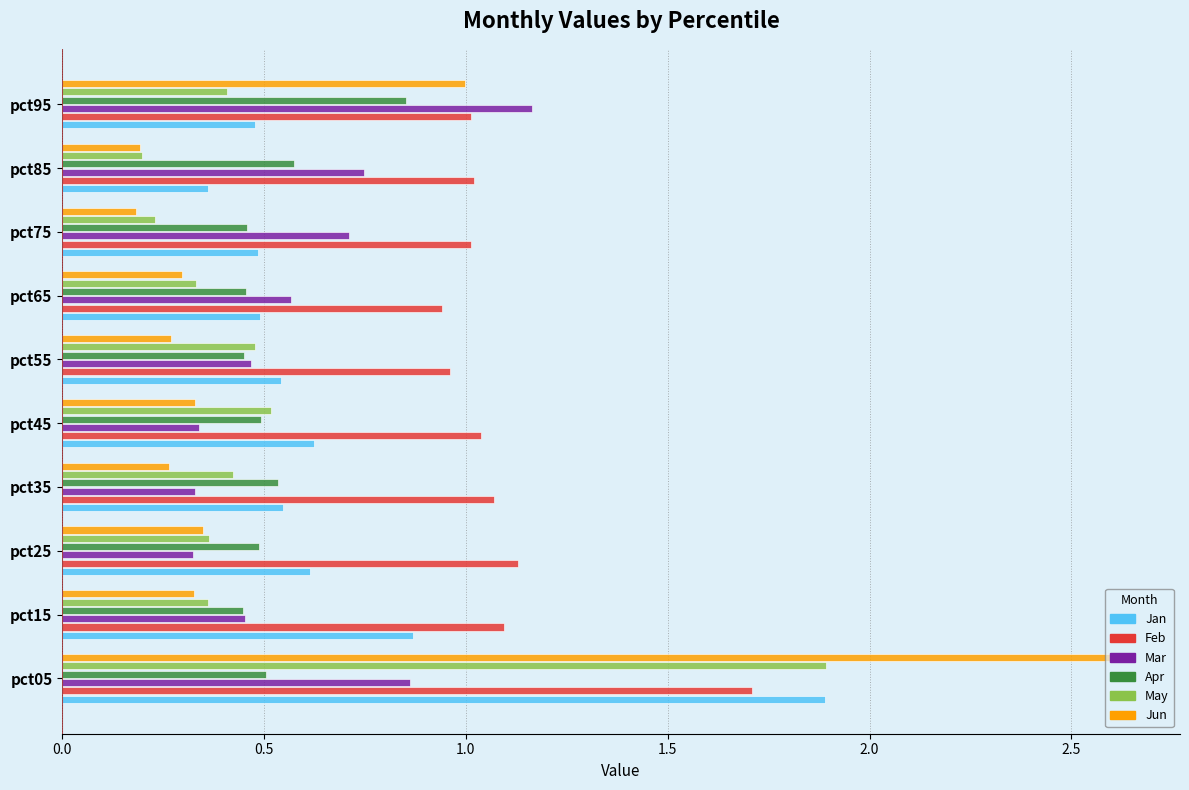

Which category has the highest value across all series?

pct05